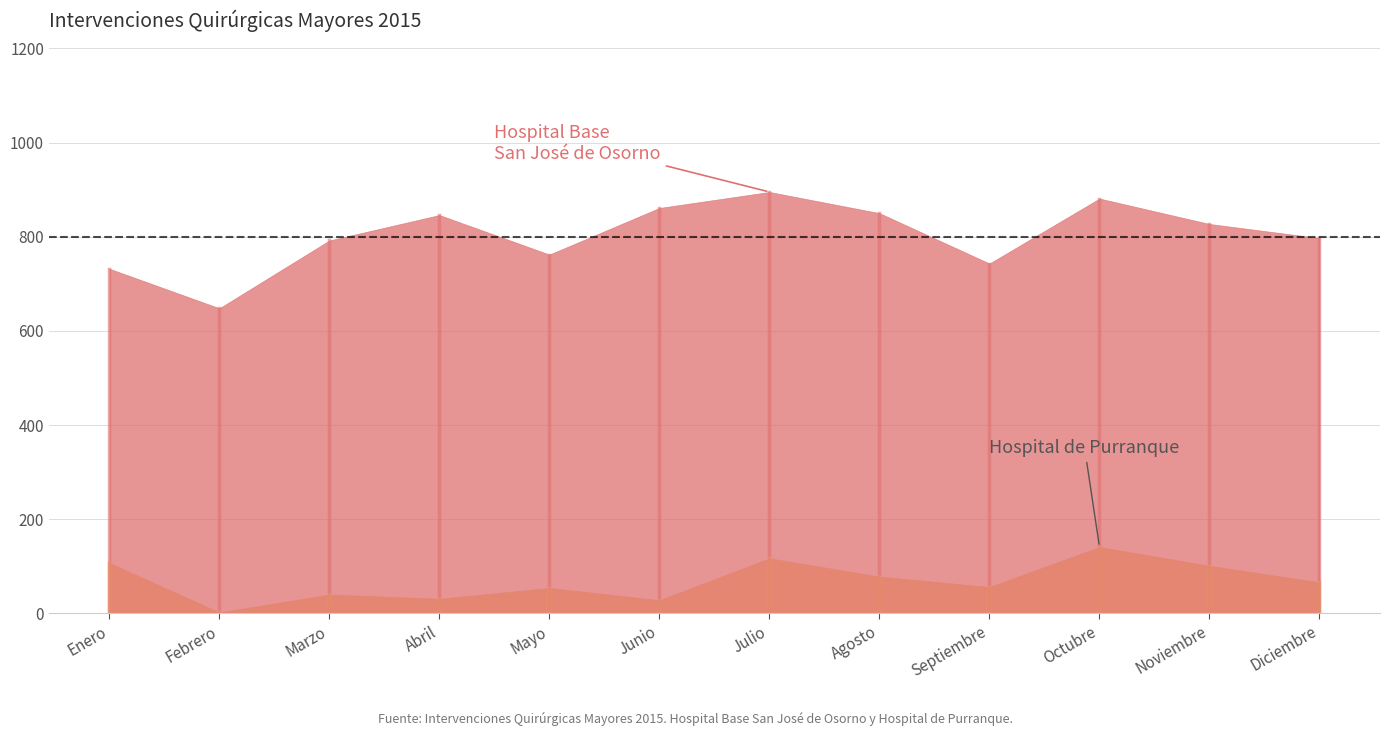

What position from the left is Enero?

1